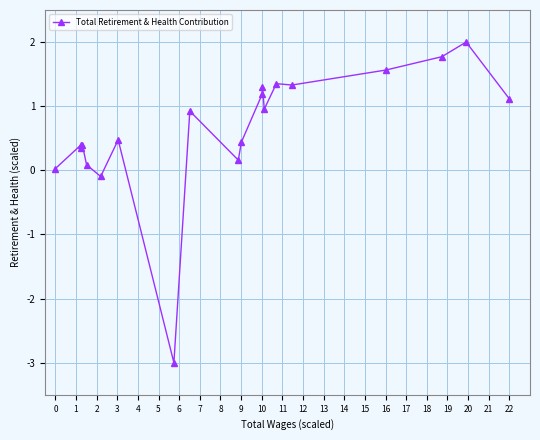

What is the difference between the maximum and minimum values?

5.0